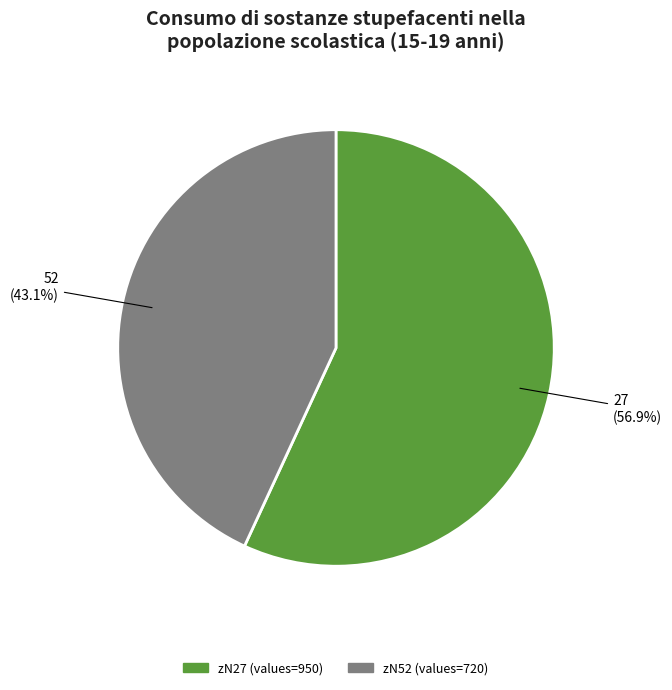

Which slice is the smallest?

52